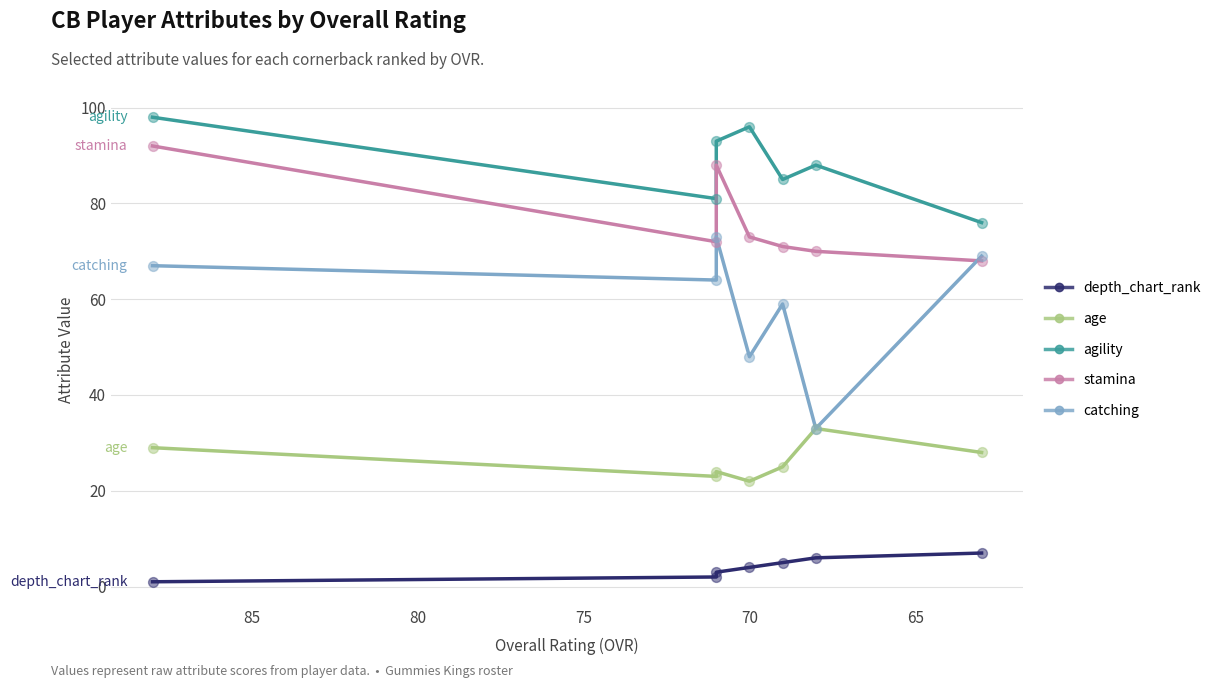

Which series reaches the minimum Y coordinate?

depth_chart_rank